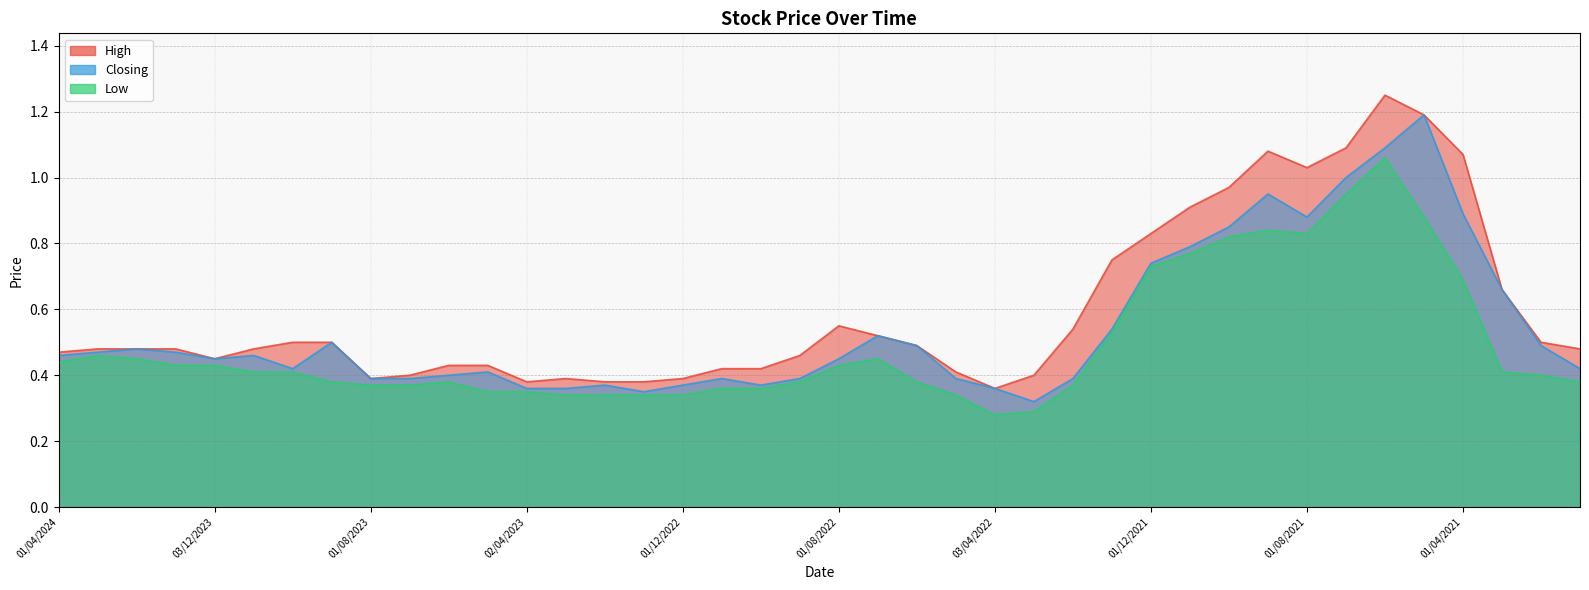

At which category is the sum across all series the highest?

01/06/2021